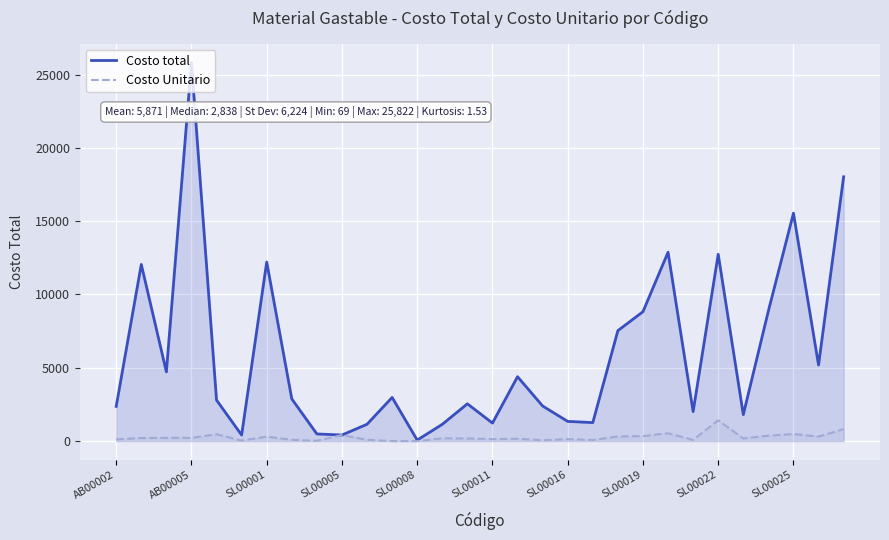

Read the Costo total value at SL00022.

12744.0